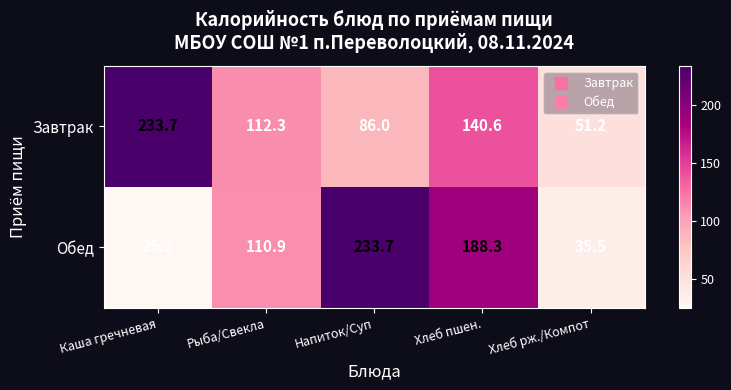

What is the greatest value displayed?

233.7